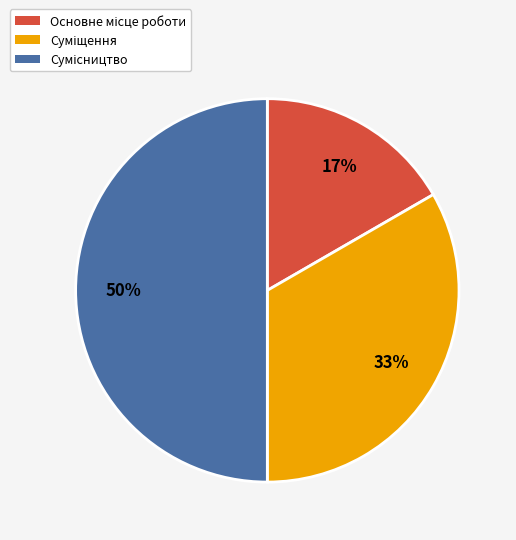

How many slices are in this pie chart?

3